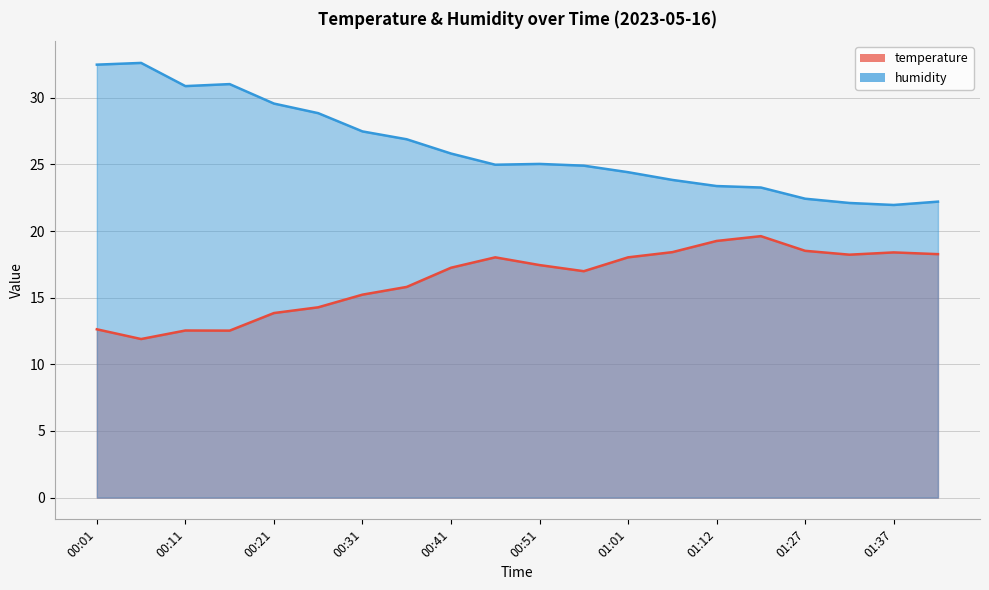

What is the approximate value of humidity at 01:17?

23.3